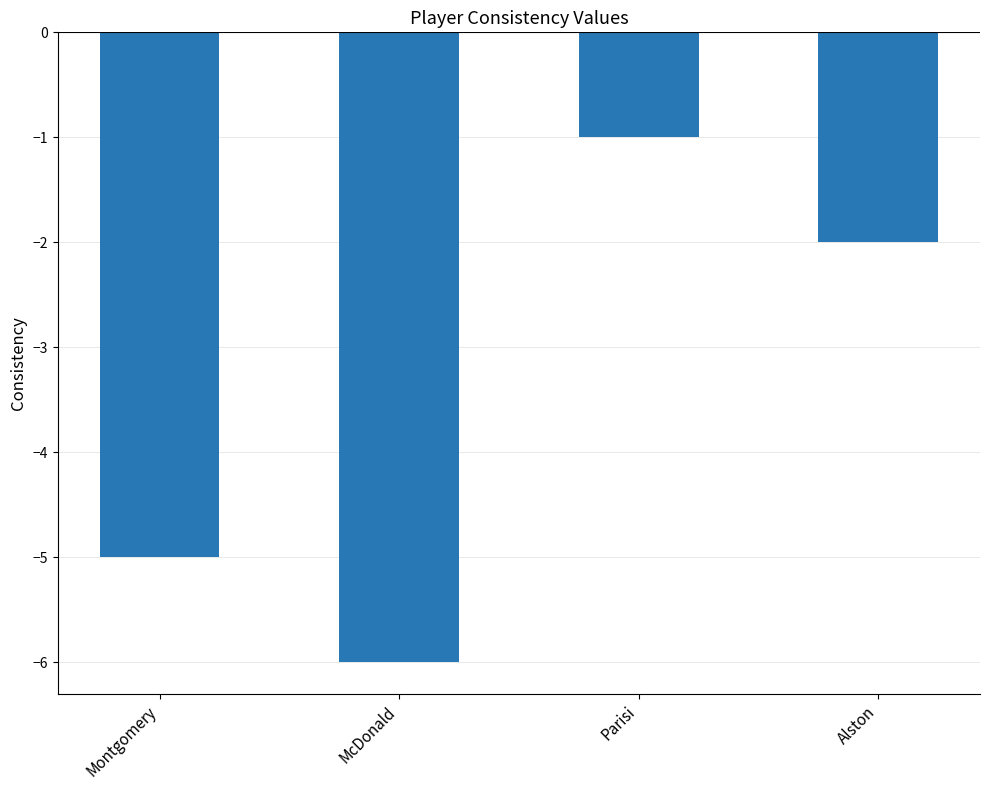

Are the bars grouped side by side (vs. stacked)?

No